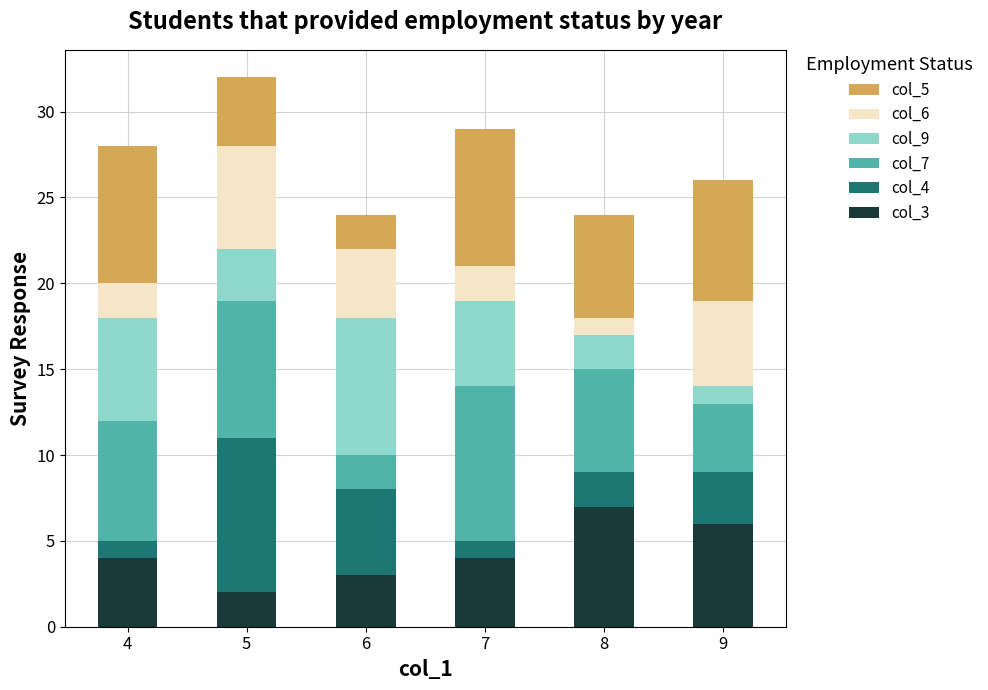

How many distinct data groups are displayed?

6